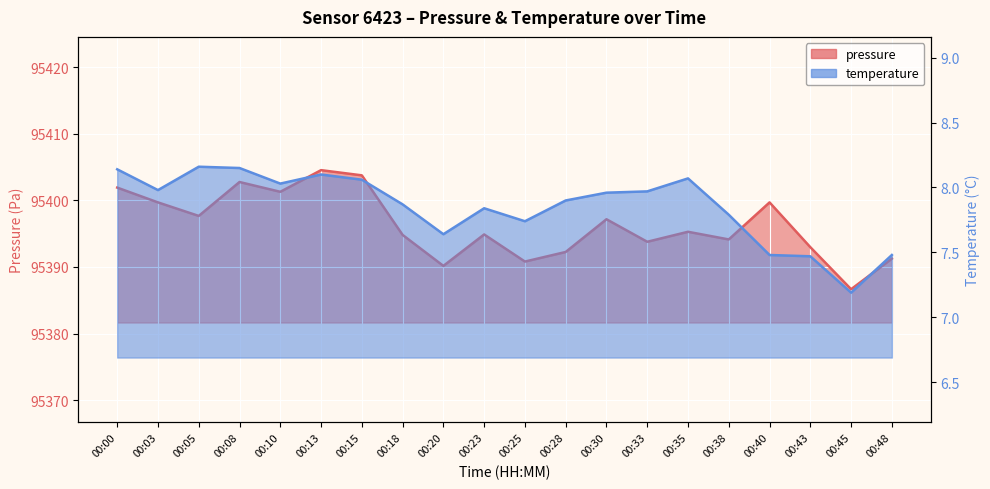

Which series changed the most between 00:18 and 00:33?

pressure